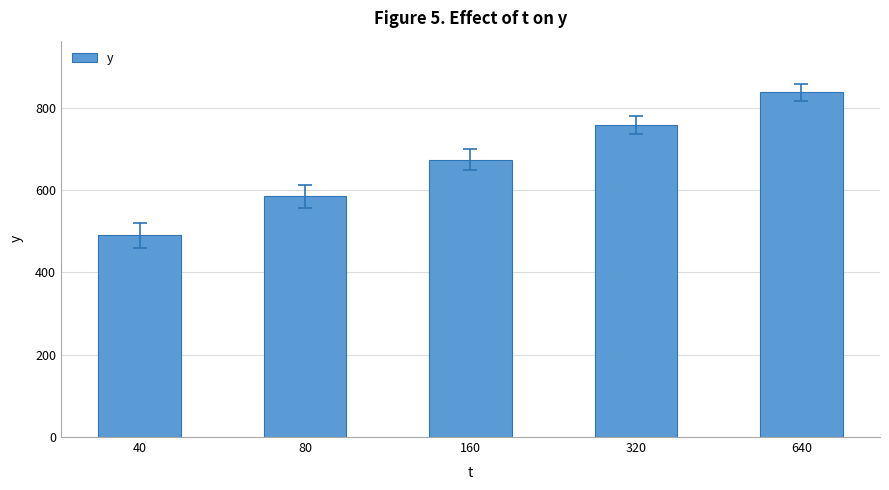

What is the smallest value displayed?

490.2